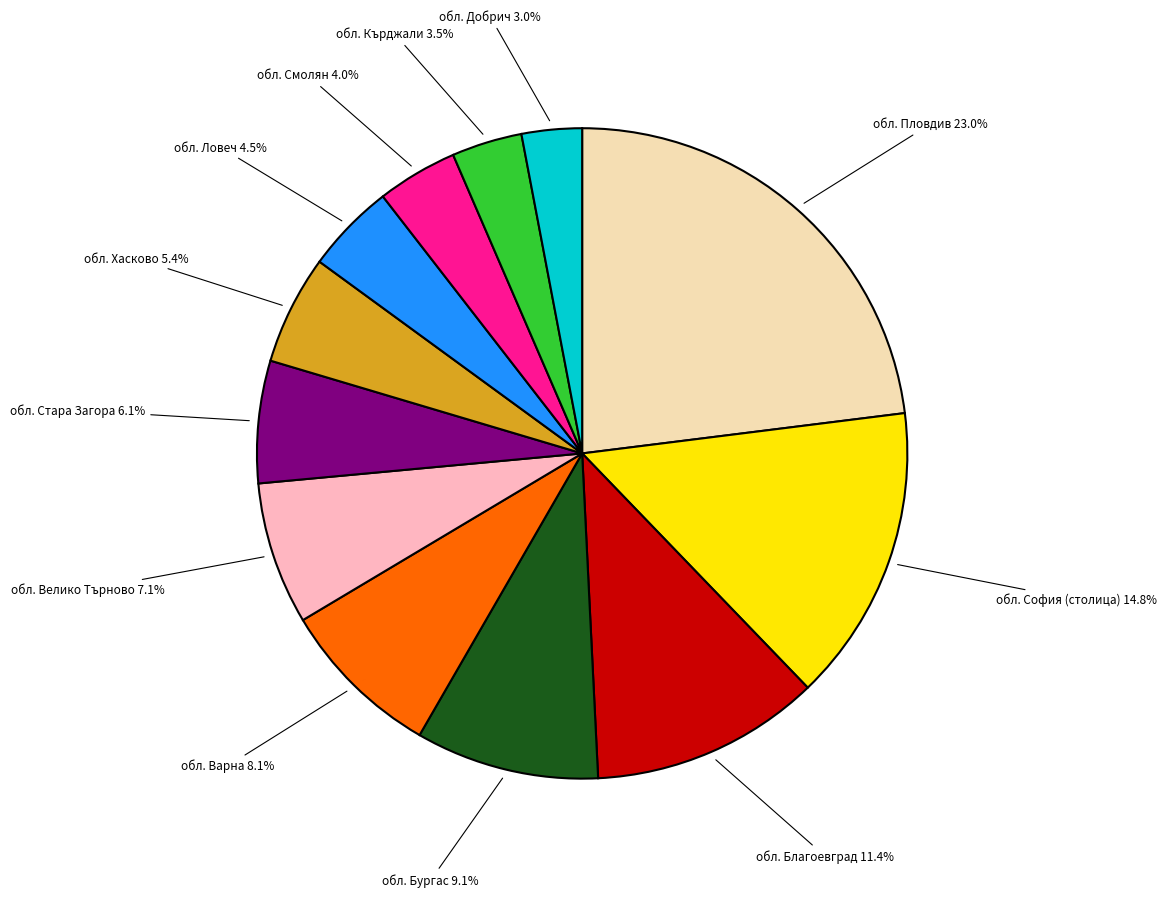

Does any single category account for the majority?

No